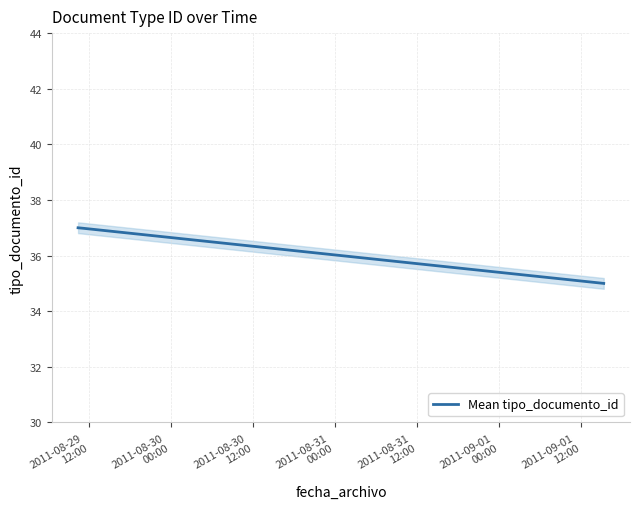

The value at 2011-08-29 10:29:41 is 37. True or false?

True